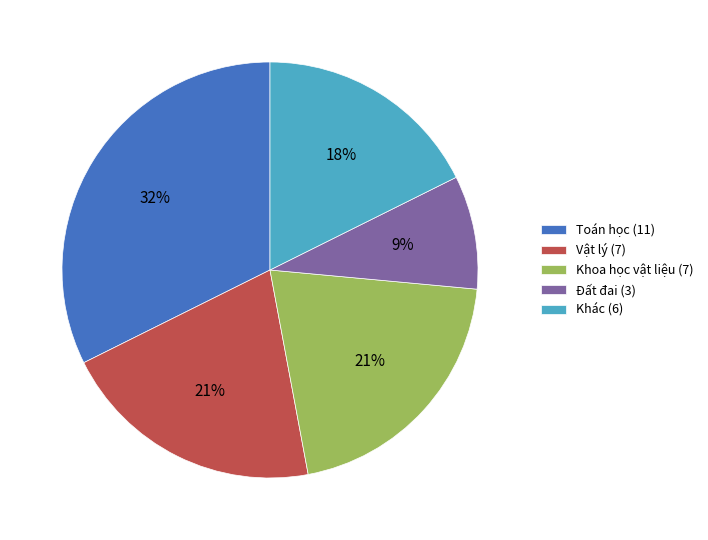

Which has a higher value, Khác (6) or Vật lý (7)?

Vật lý (7)